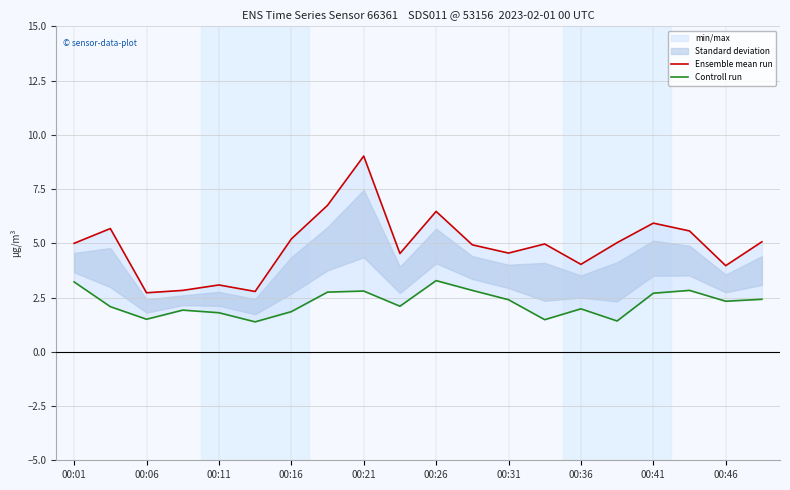

Reading left to right, what are all the values shown in this chart?

Ensemble mean run: 5.0	5.7	2.7	2.8	3.1	2.8	5.2	6.8	9.0	4.5	6.5	4.9	4.5	5.0	4.0	5.0	5.9	5.6	4.0	5.1
Controll run: 3.2	2.1	1.5	1.9	1.8	1.4	1.9	2.8	2.8	2.1	3.3	2.8	2.4	1.5	2.0	1.4	2.7	2.8	2.3	2.4